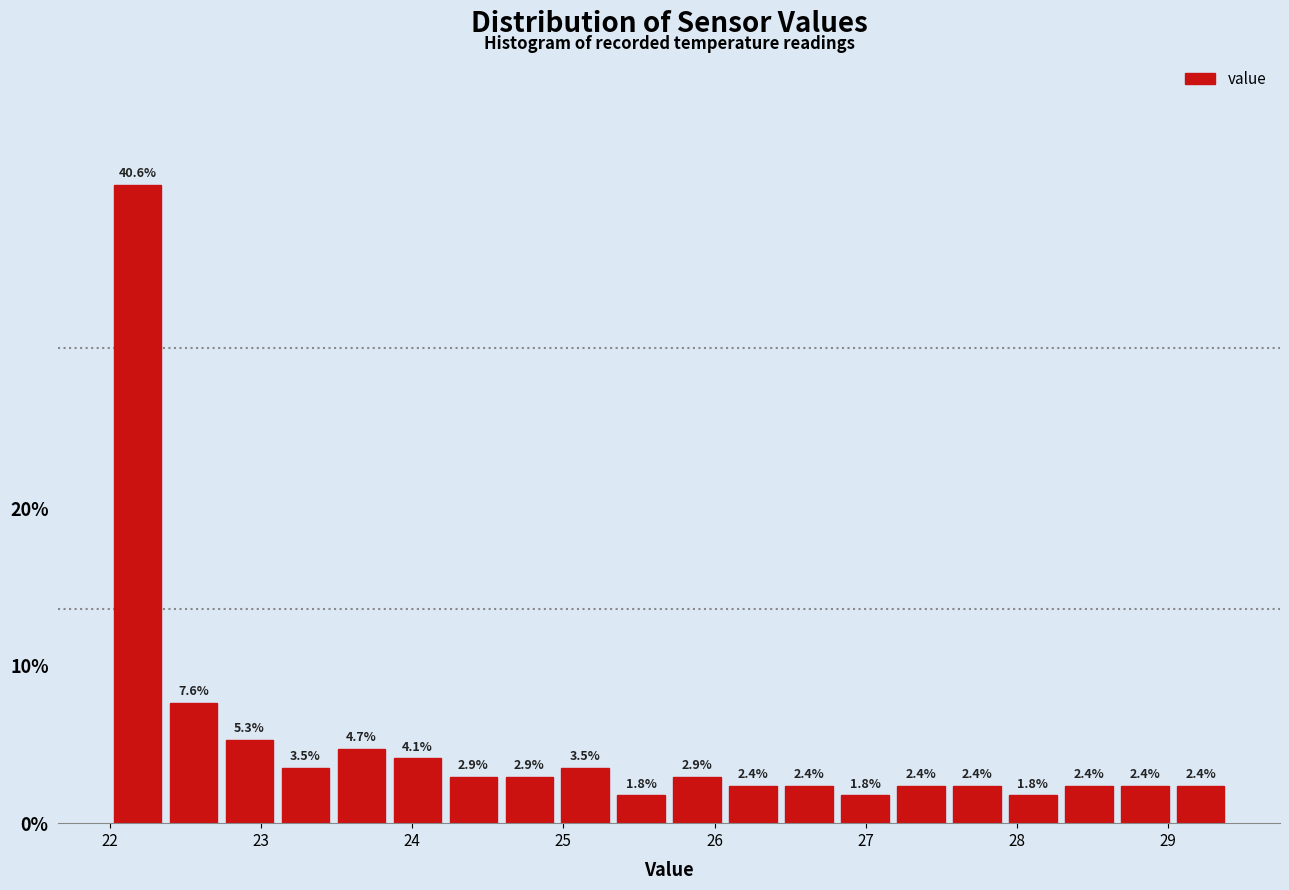

Read against the x-axis, roughly where is the centre of the tallest bar?

22.2